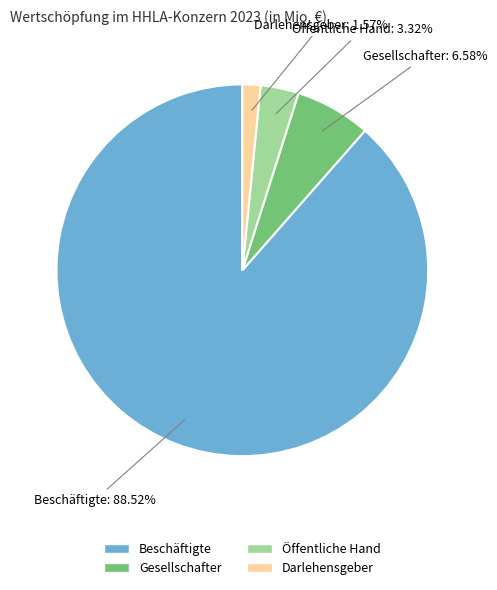

Which category has the biggest portion of the pie?

Beschäftigte